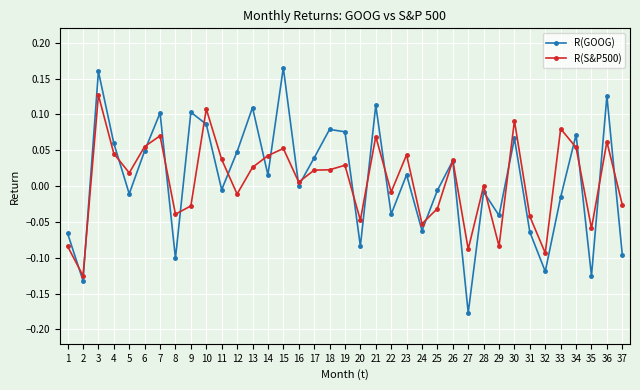

Where is R(S&P500) nearest to the value 0?

28